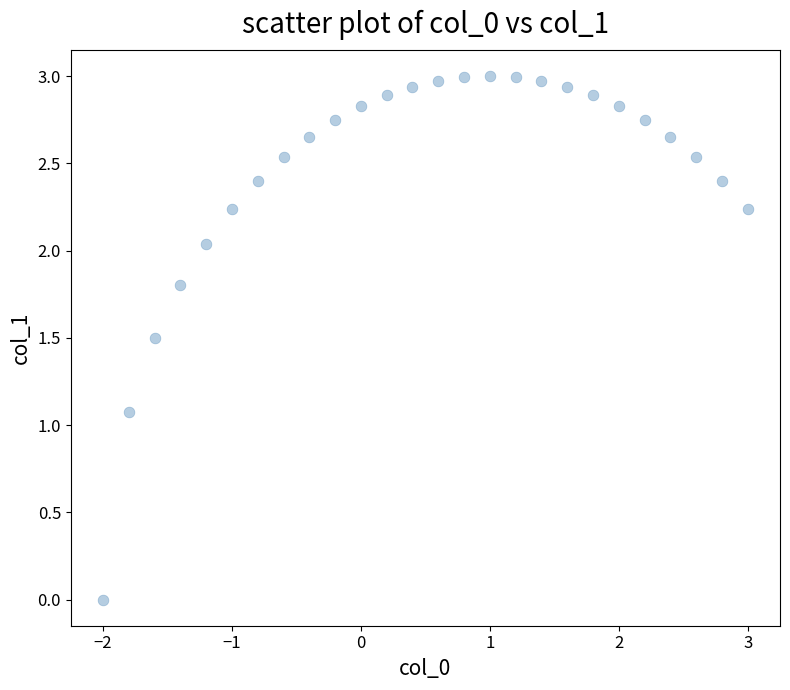

What is the range of X values (max minus min)?

5.0